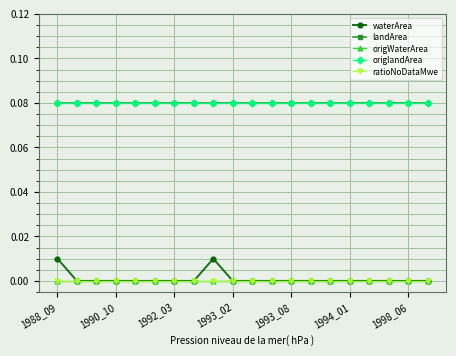

Reading right to left, transcribe all the data shown in this chart.

waterArea: 0.0	0.0	0.0	0.0	0.0	0.0	0.0	0.0	0.0	0.0	0.0	0.0	0.0	0.0	0.0	0.0	0.0	0.0	0.0	0.0
landArea: 0.1	0.1	0.1	0.1	0.1	0.1	0.1	0.1	0.1	0.1	0.1	0.1	0.1	0.1	0.1	0.1	0.1	0.1	0.1	0.1
origWaterArea: 0.0	0.0	0.0	0.0	0.0	0.0	0.0	0.0	0.0	0.0	0.0	0.0	0.0	0.0	0.0	0.0	0.0	0.0	0.0	0.0
origlandArea: 0.1	0.1	0.1	0.1	0.1	0.1	0.1	0.1	0.1	0.1	0.1	0.1	0.1	0.1	0.1	0.1	0.1	0.1	0.1	0.1
ratioNoDataMwe: 0.0	0.0	0.0	0.0	0.0	0.0	0.0	0.0	0.0	0.0	0.0	0.0	0.0	0.0	0.0	0.0	0.0	0.0	0.0	0.0